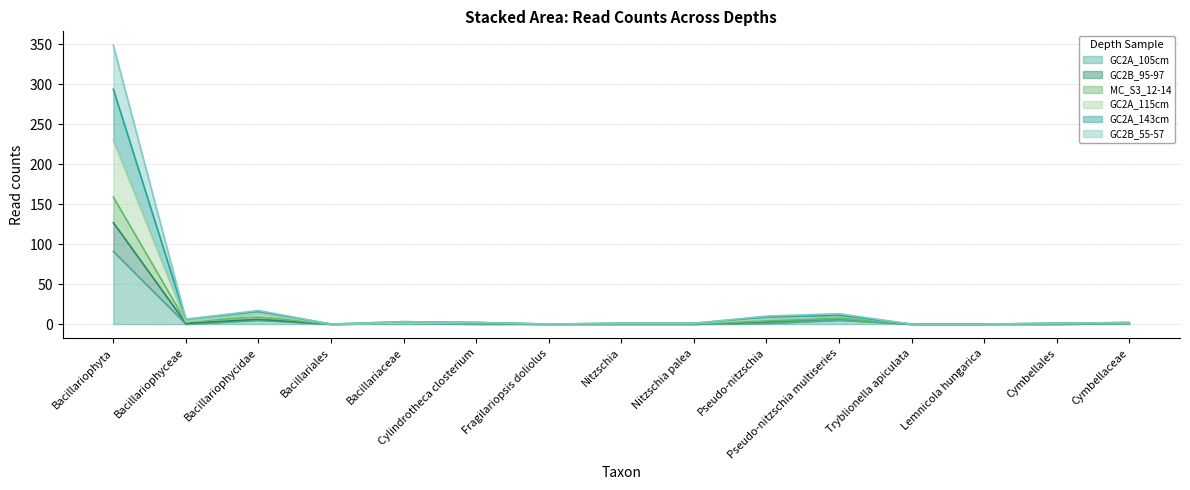

At which category is the sum across all series the highest?

Bacillariophyta